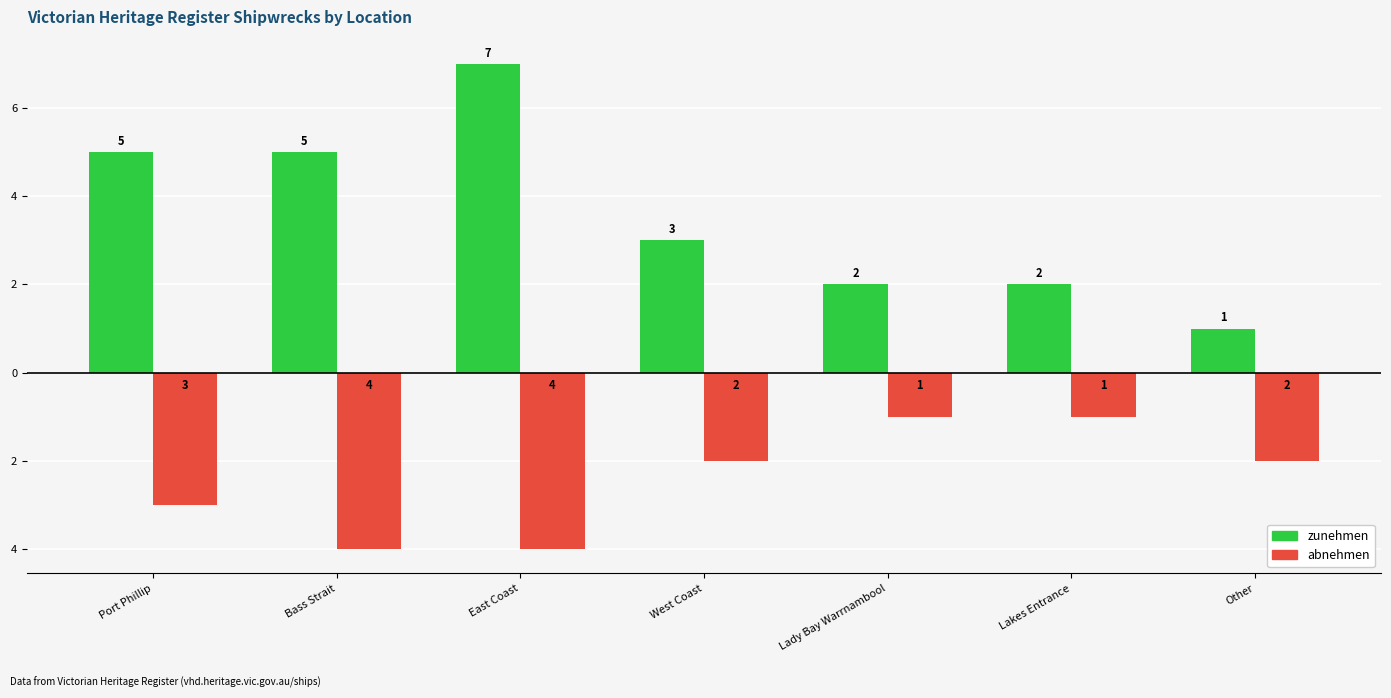

What is the label of the 4th bar from the left?

West Coast